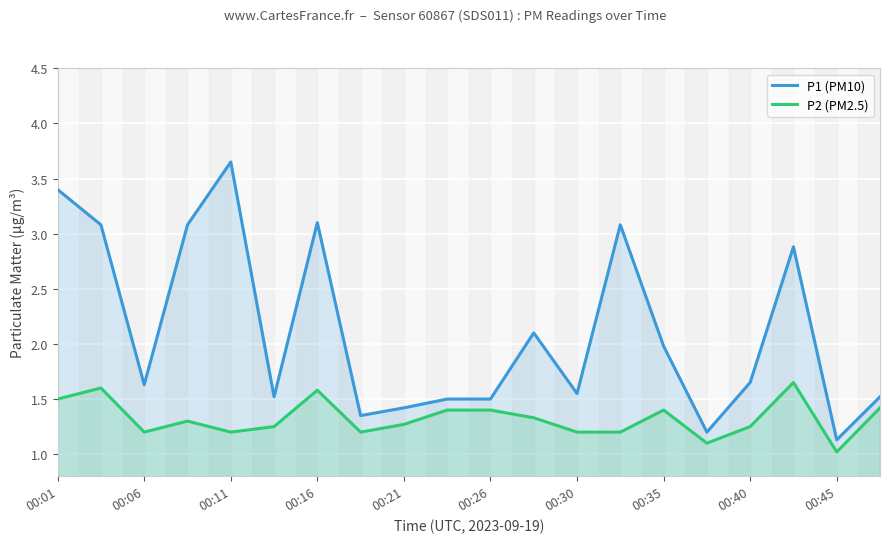

The value of P1 (PM10) at 00:40 is 2.8. True or false?

False